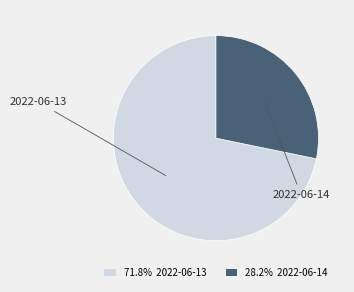

How many segments does this pie chart have?

2